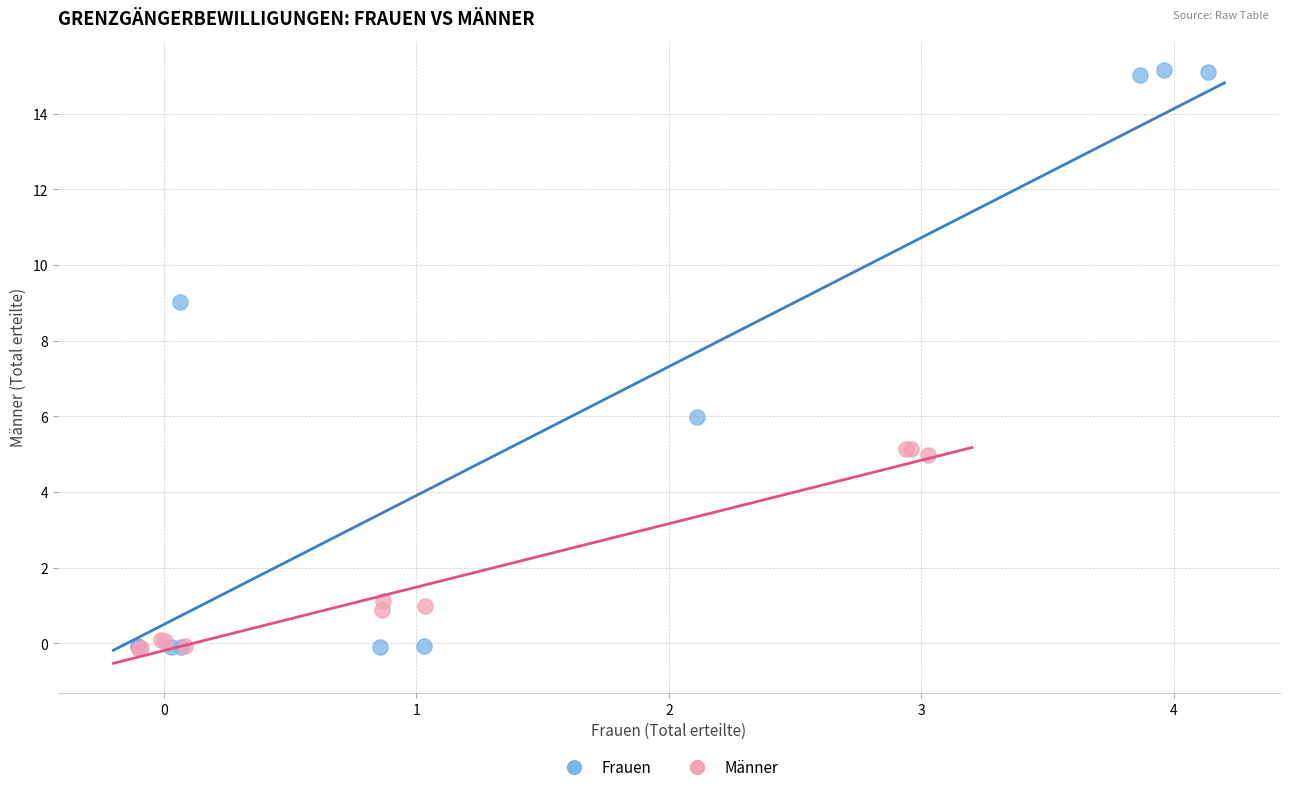

Which series has the largest Y range (max minus min)?

Frauen